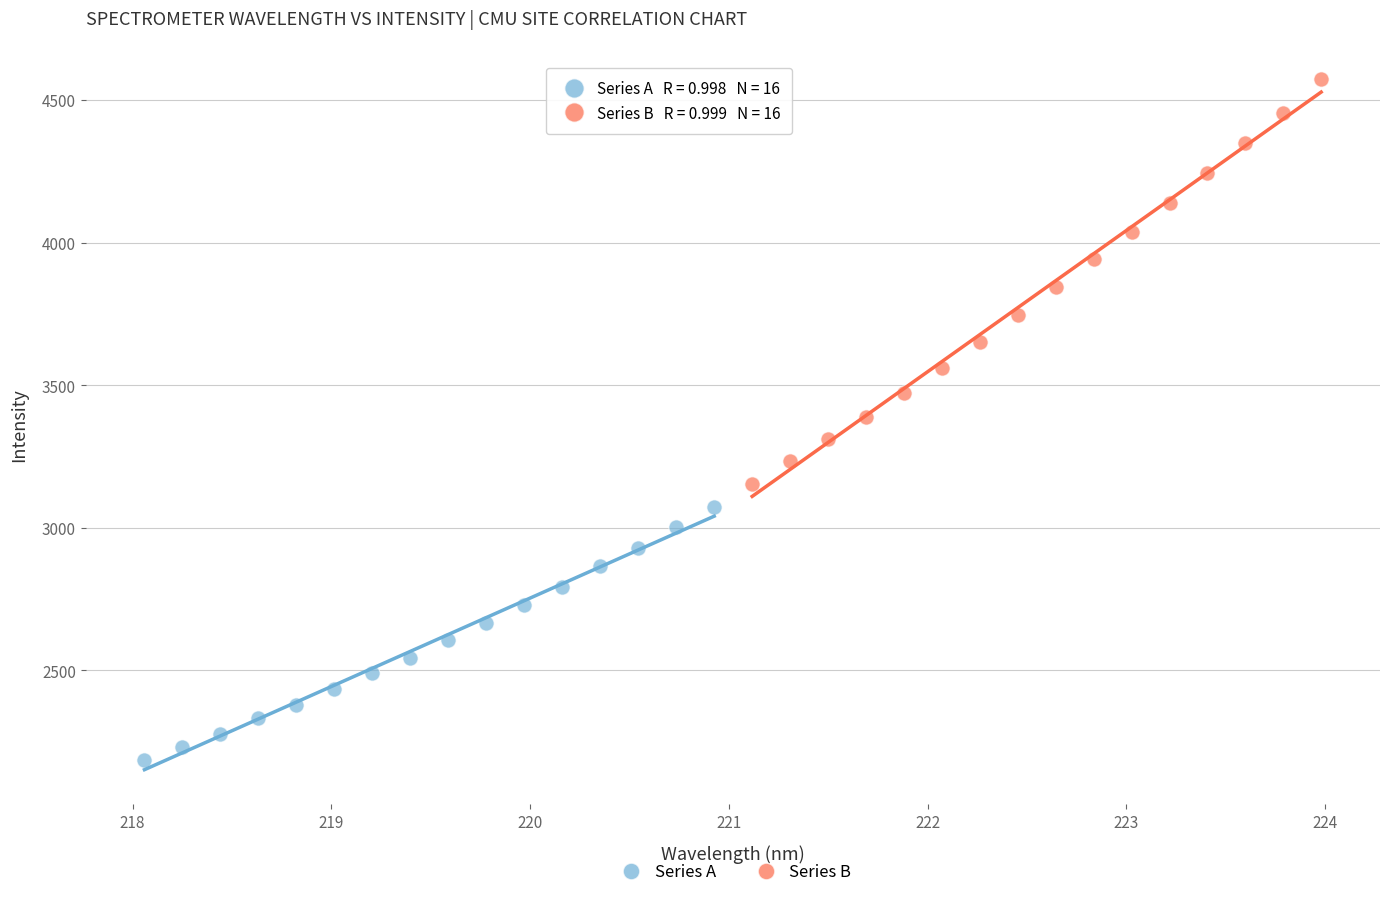

Which series contains the lowest Y value?

Series A